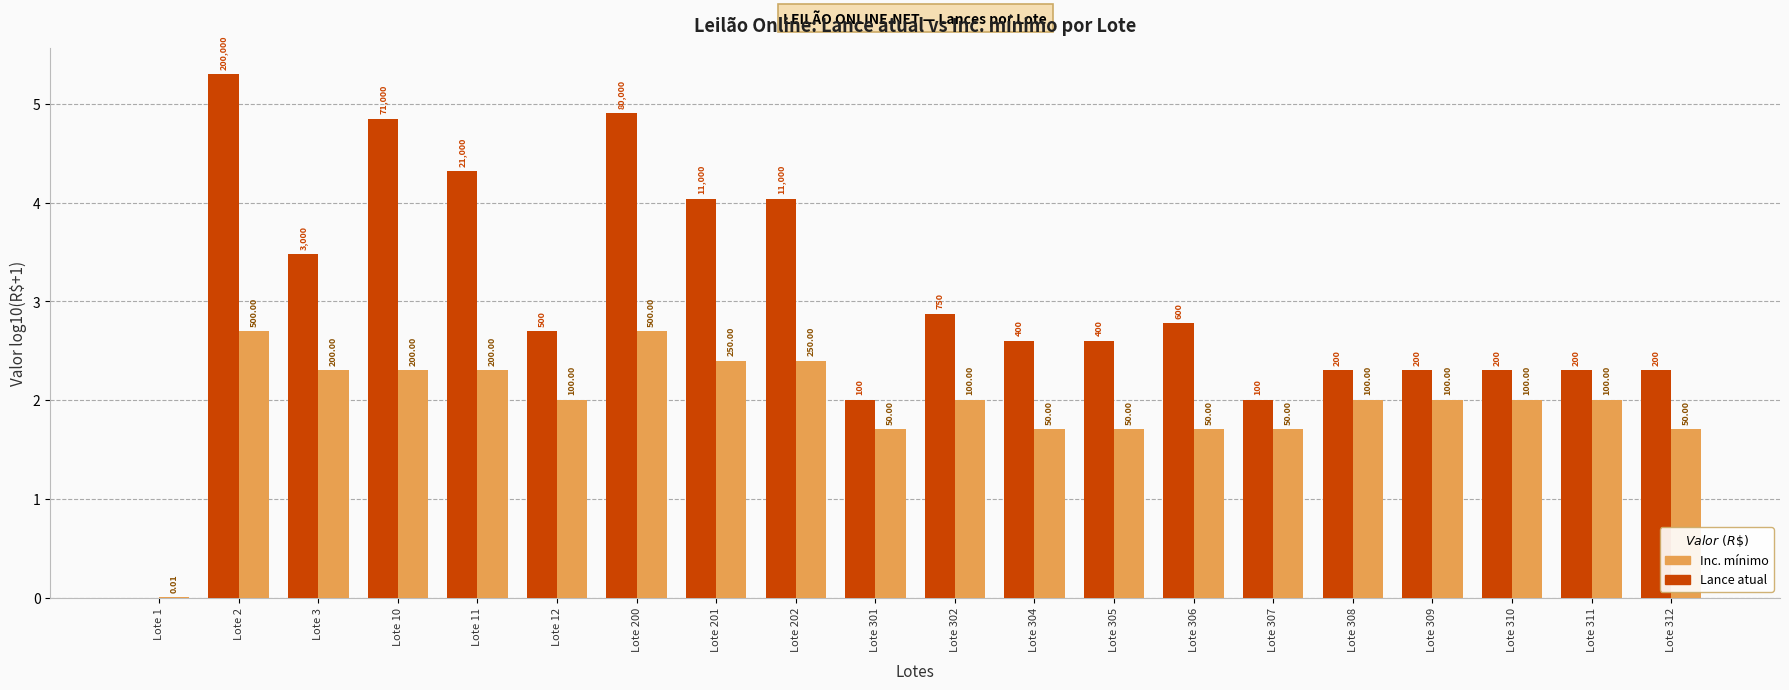

Are the bars horizontal?

No